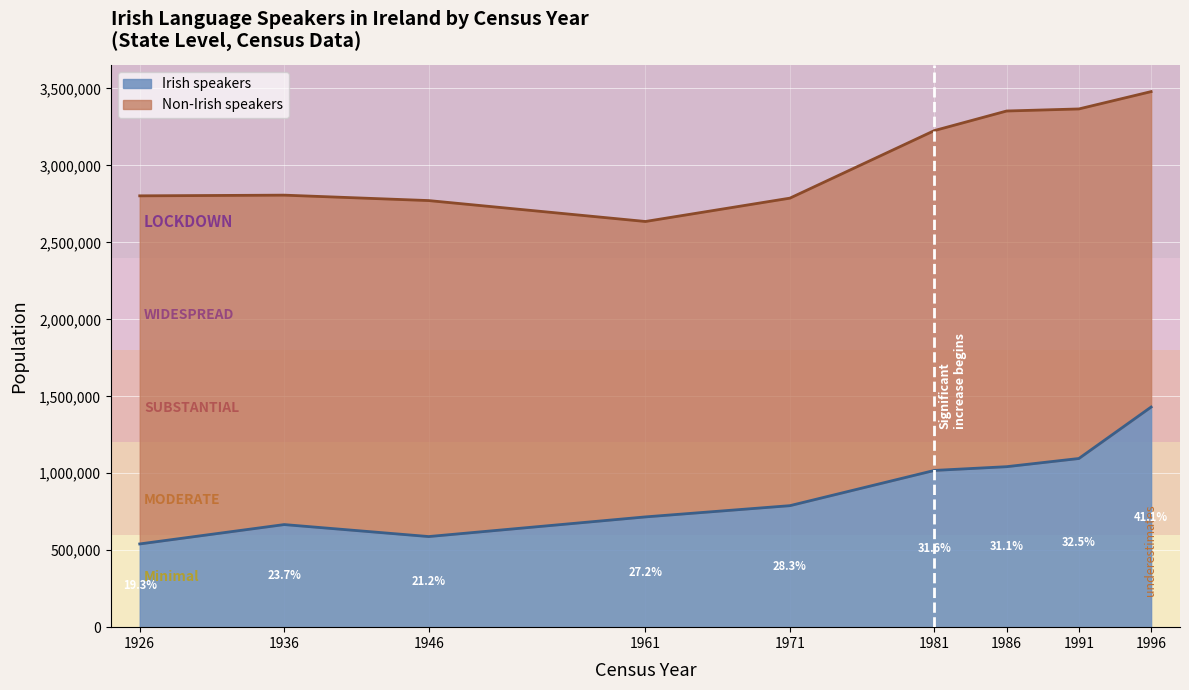

The chart shows a value of 1042701 at 1986. True or false?

True